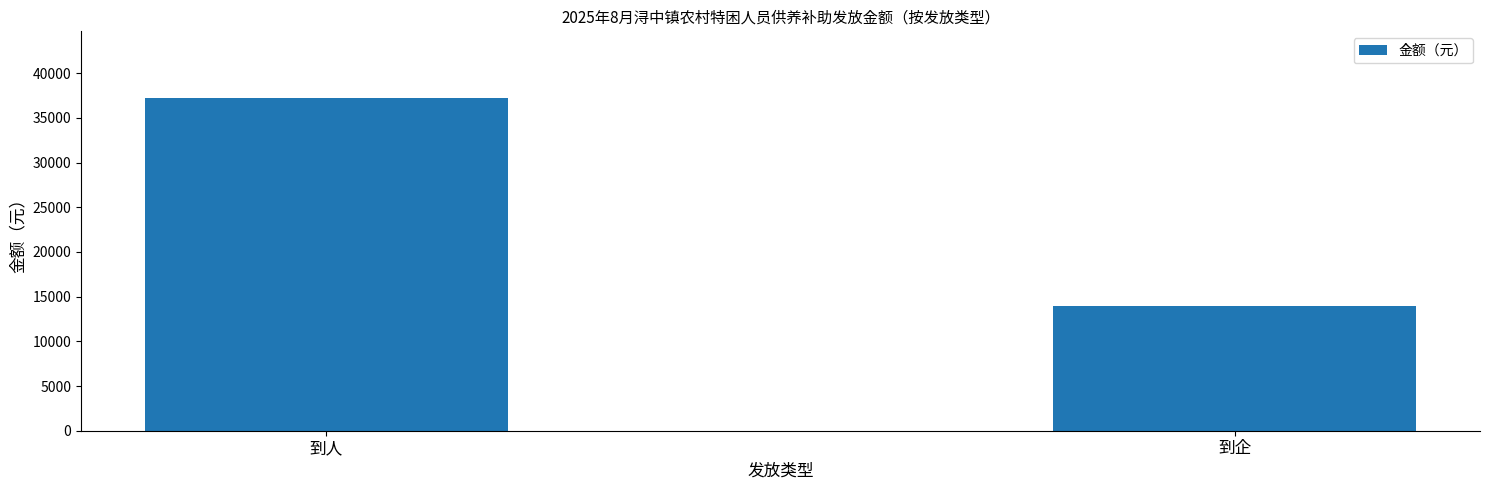

What is the difference between the values at 到人 and 到企?

23310